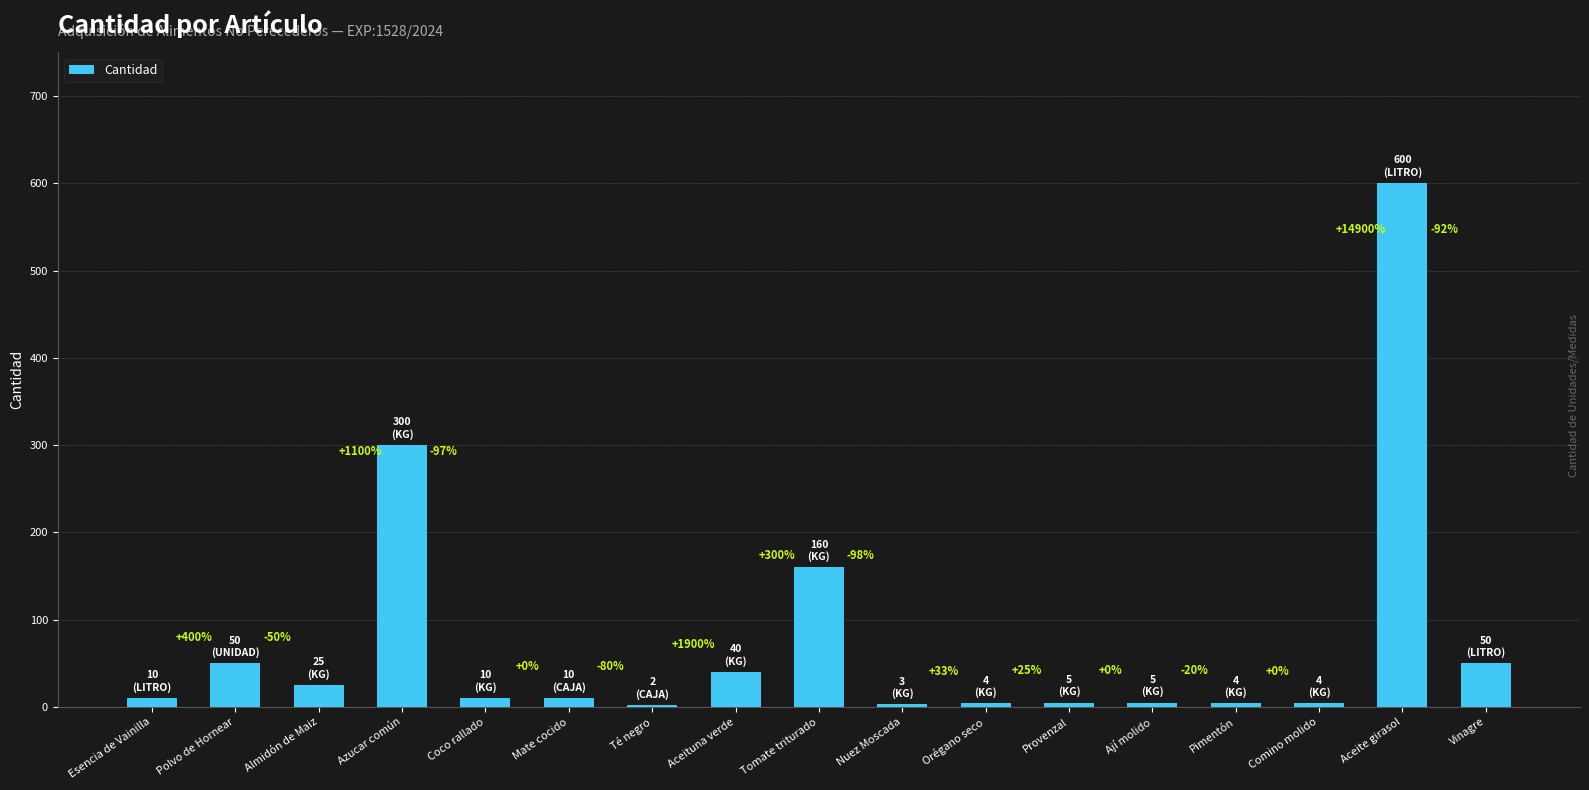

Are the bars horizontal?

No